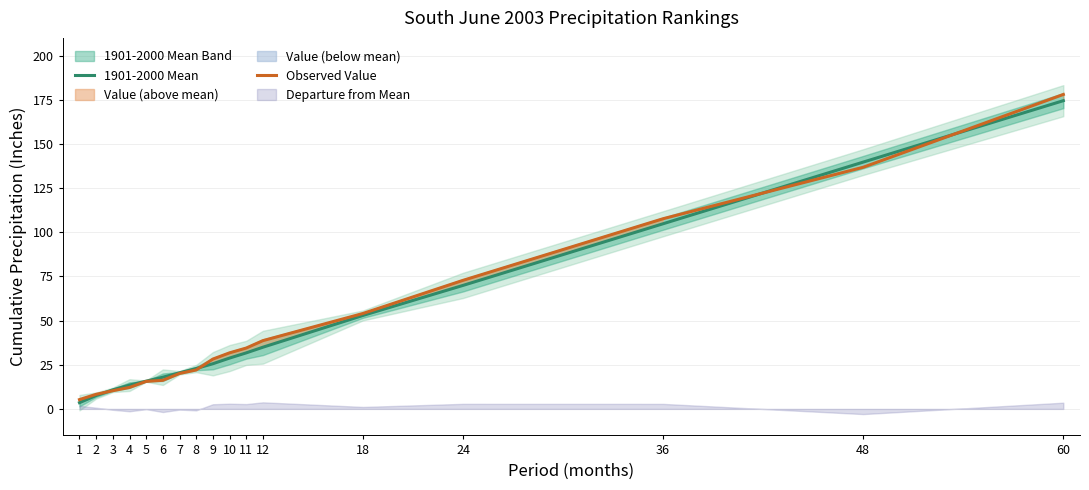

Does the chart display data point markers on the line(s)?

No